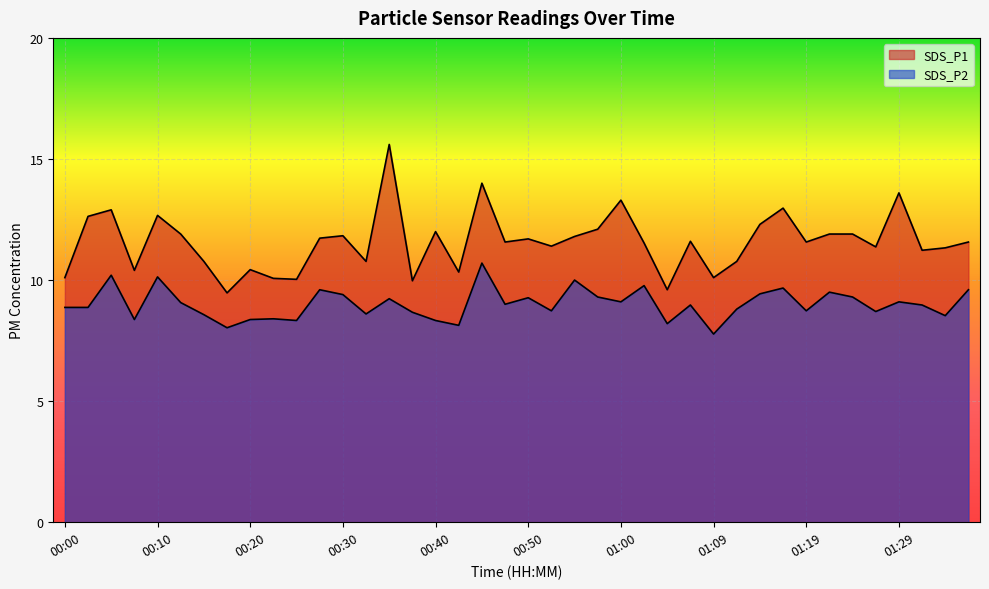

What is the total value across all series at 00:13?

21.0